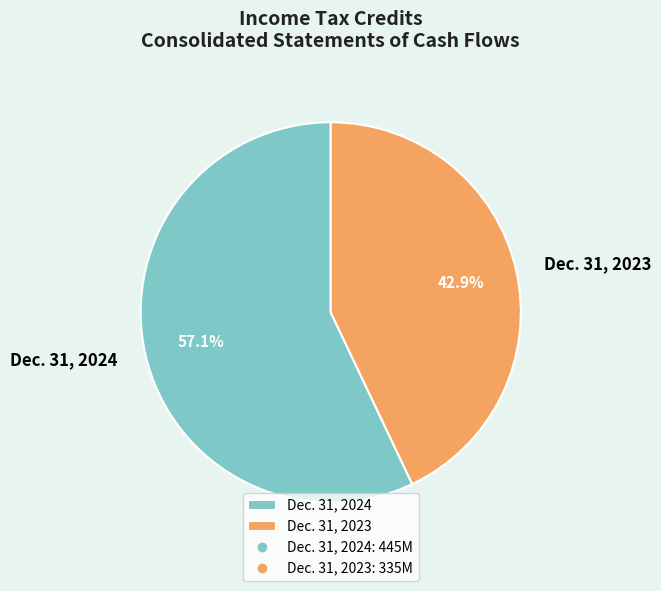

How many slices are in this pie chart?

2